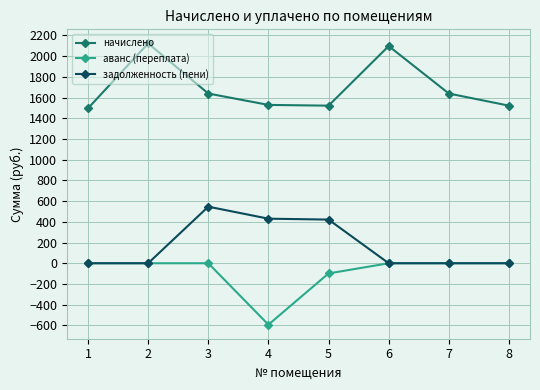

What is the sum of all аванс (переплата) values?

-691.4